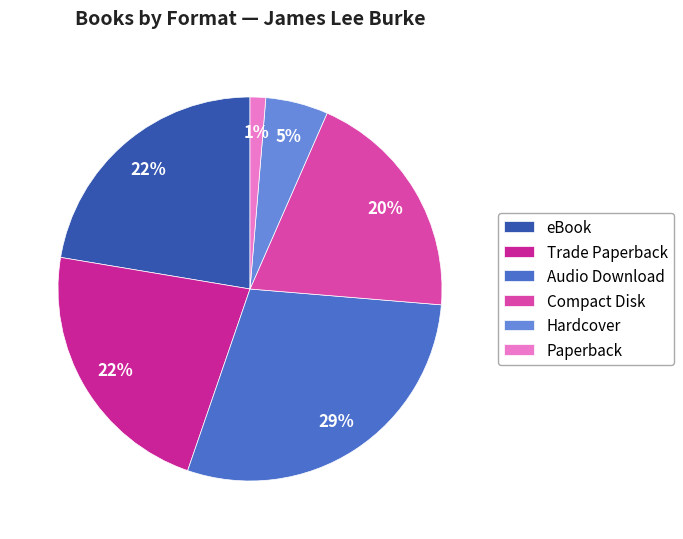

Count the number of slices in the pie.

6